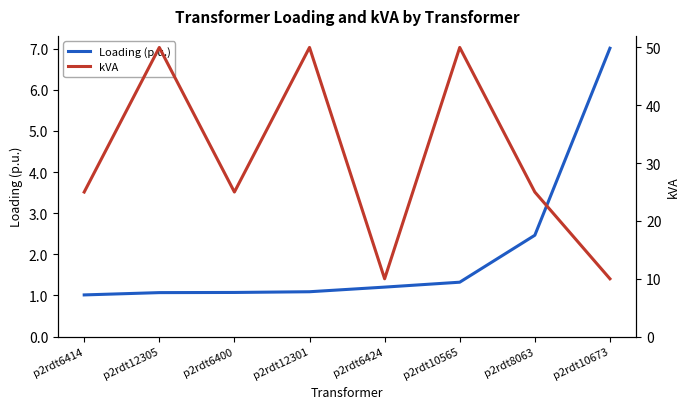

True or false: kVA has a value of 14.2 at p2rdt6400.

False